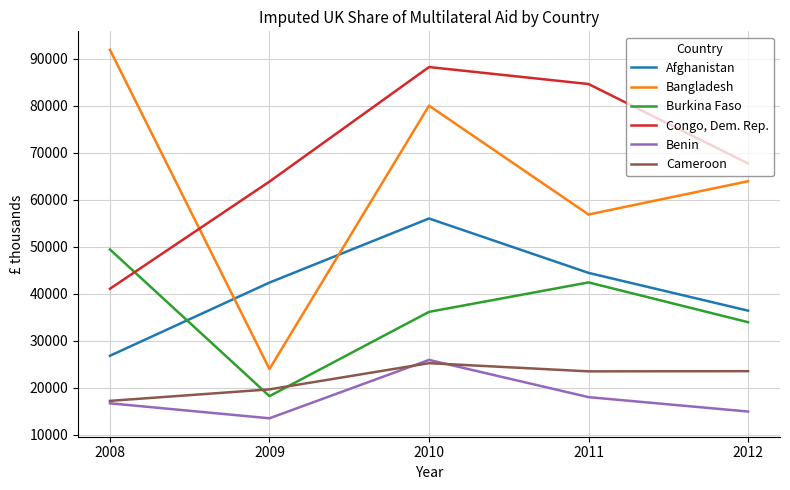

What is the difference between the second highest and minimum values in the Congo, Dem. Rep. series?

43567